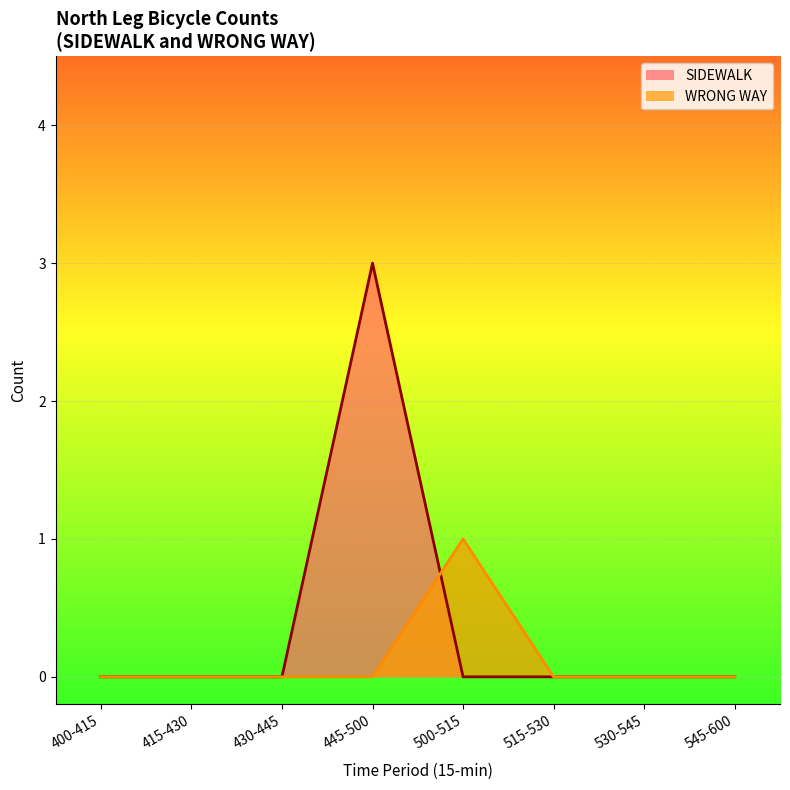

Count the SIDEWALK values in the range 0 to 1.

7